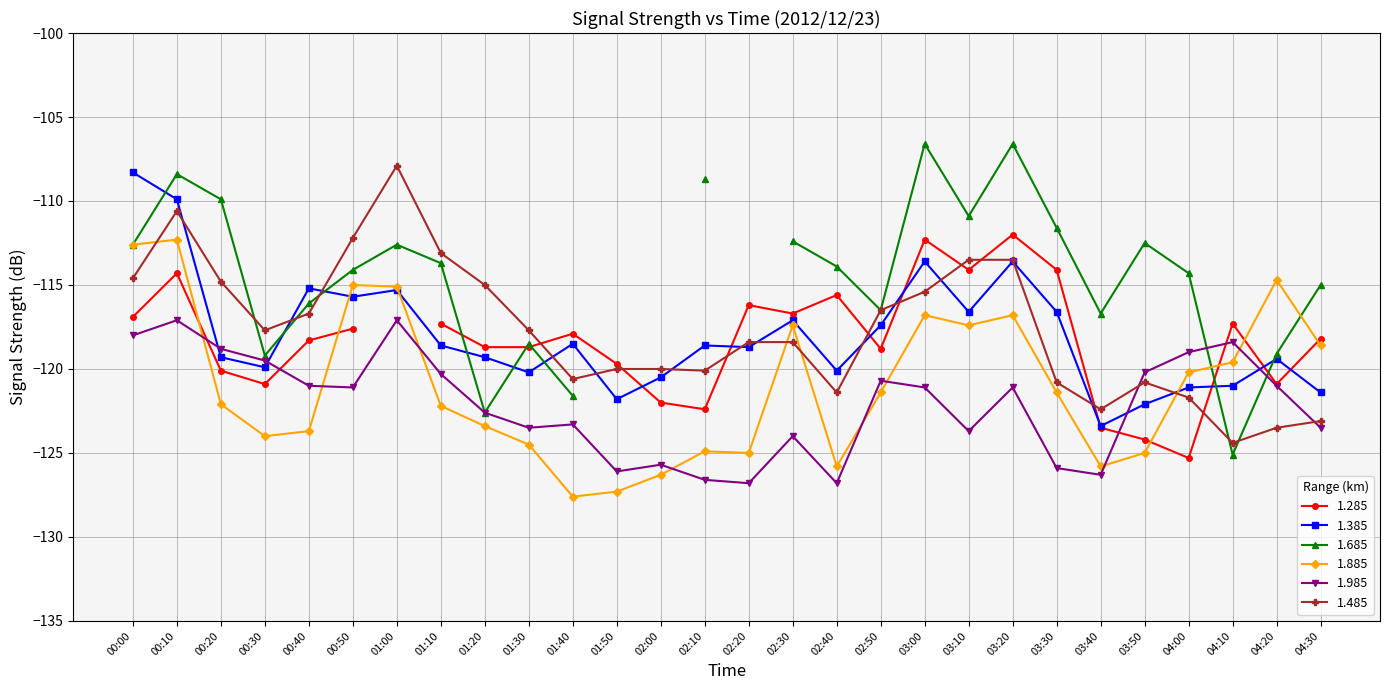

True or false: 1.885 has a value of -121.4 at 02:50.

True